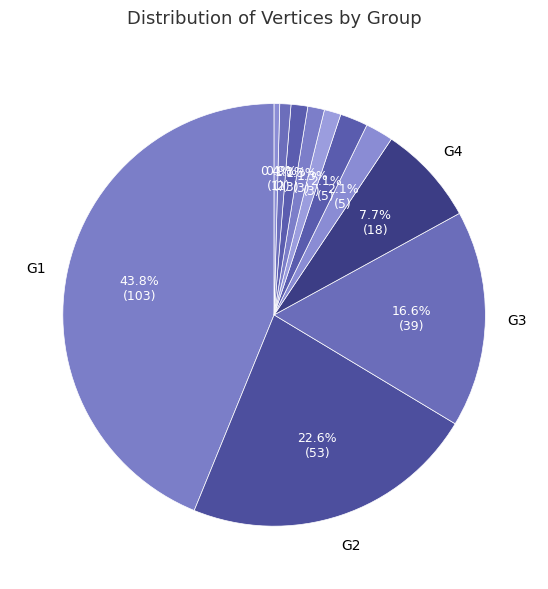

How many slices are in this pie chart?

11